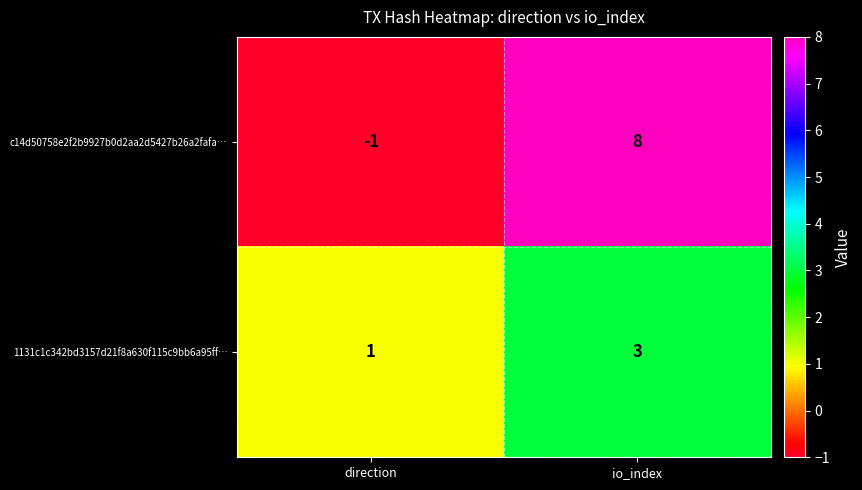

At which label is c14d50758e2f2b9927b0d2aa2d5427b26a2fafa… closest to 3?

direction